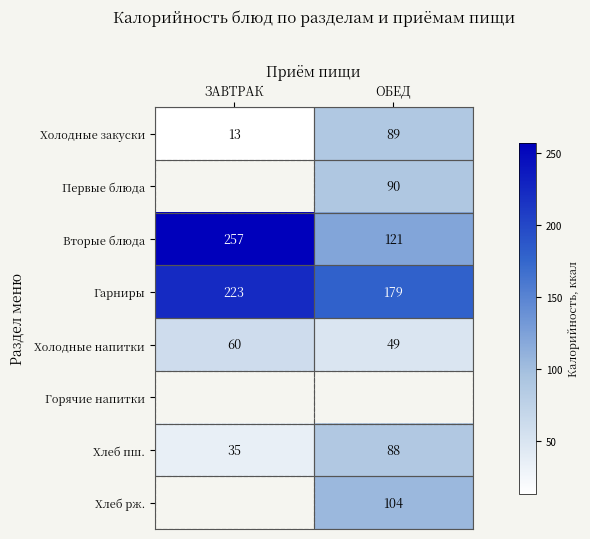

What is the minimum value shown in the chart?

13.0